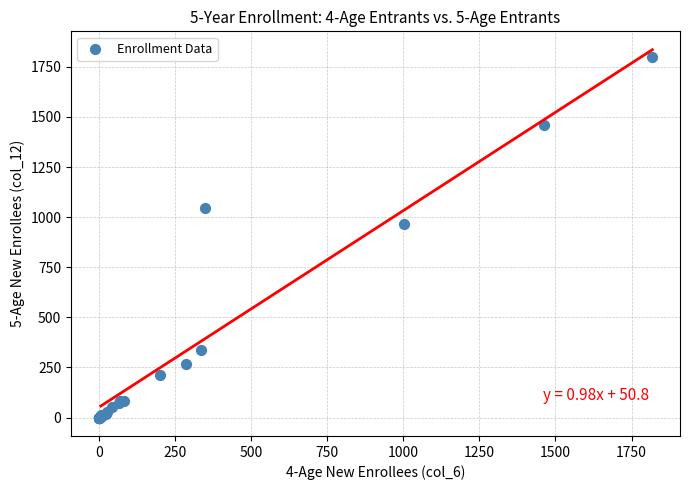

What Y value in the scatter plot is closest to 899?

965